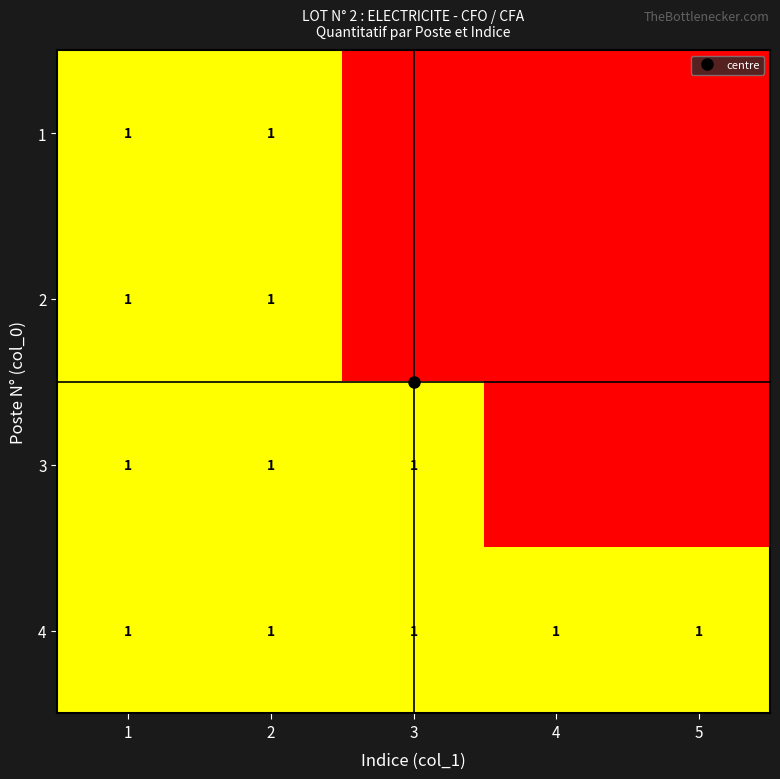

Rank the series at 5 from highest to lowest value.

4, 1, 2, 3